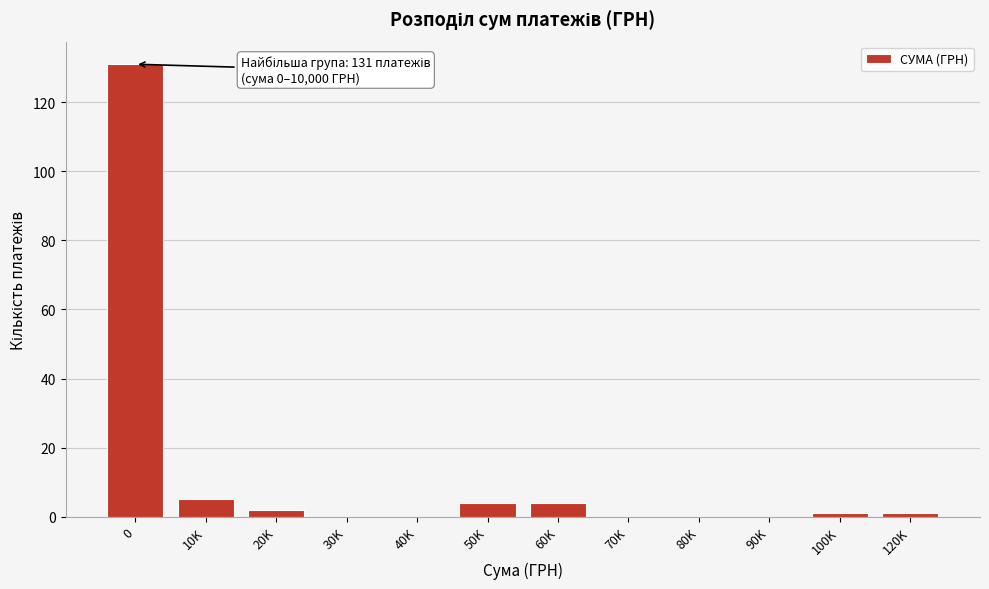

Reading left to right, list all the values displayed in this chart.

0=131	10K=5	20K=2	30K=0	40K=0	50K=4	60K=4	70K=0	80K=0	90K=0	100K=1	120K=1